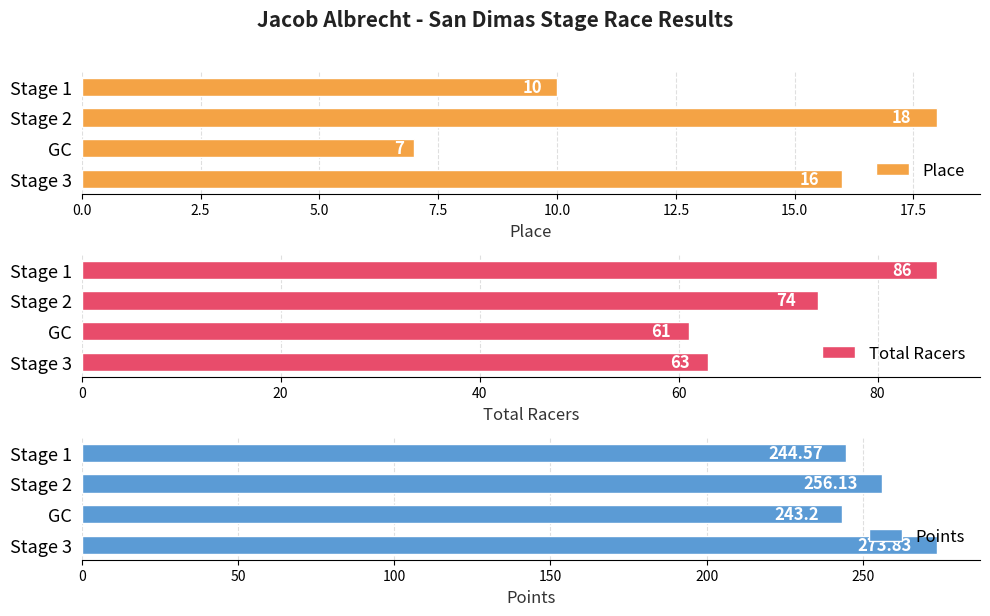

At which label does Points reach its minimum?

GC